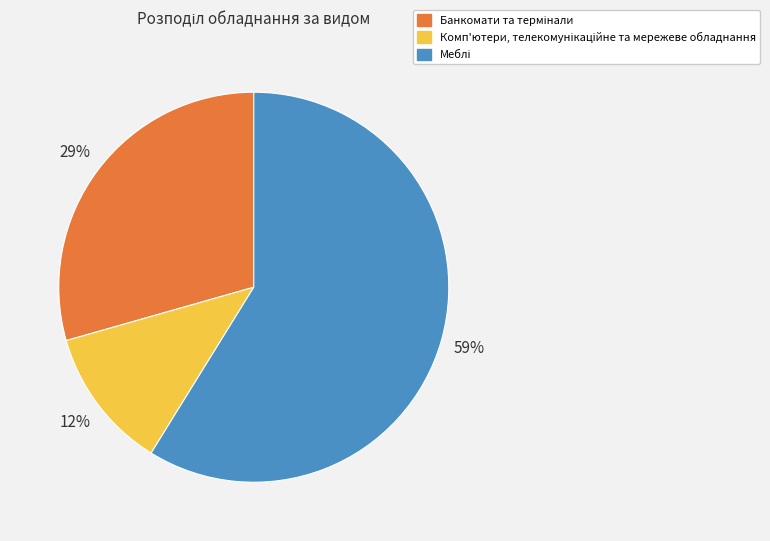

How many slices are in this pie chart?

3